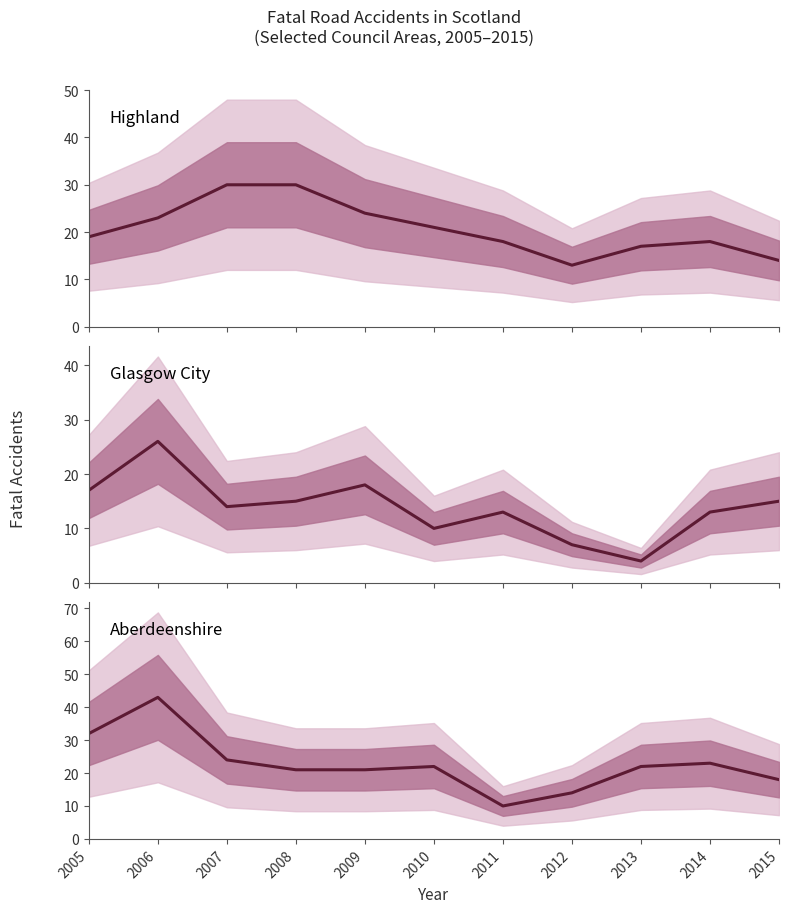

Count the number of categories in the chart.

11